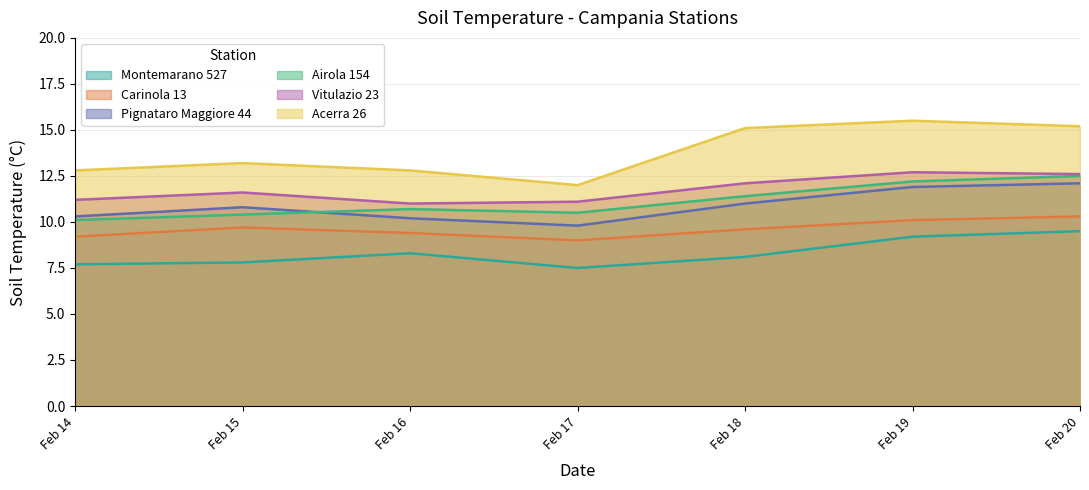

At Feb 18, list the series in order from largest to smallest.

Acerra 26, Vitulazio 23, Airola 154, Pignataro Maggiore 44, Carinola 13, Montemarano 527